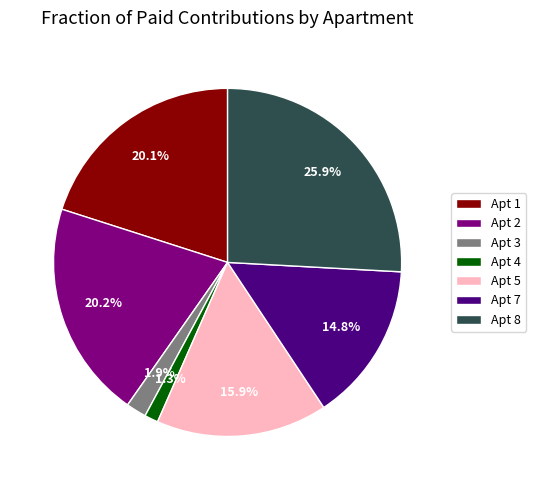

To the nearest percent, what is the difference between the largest and smallest slice percentages?

25%